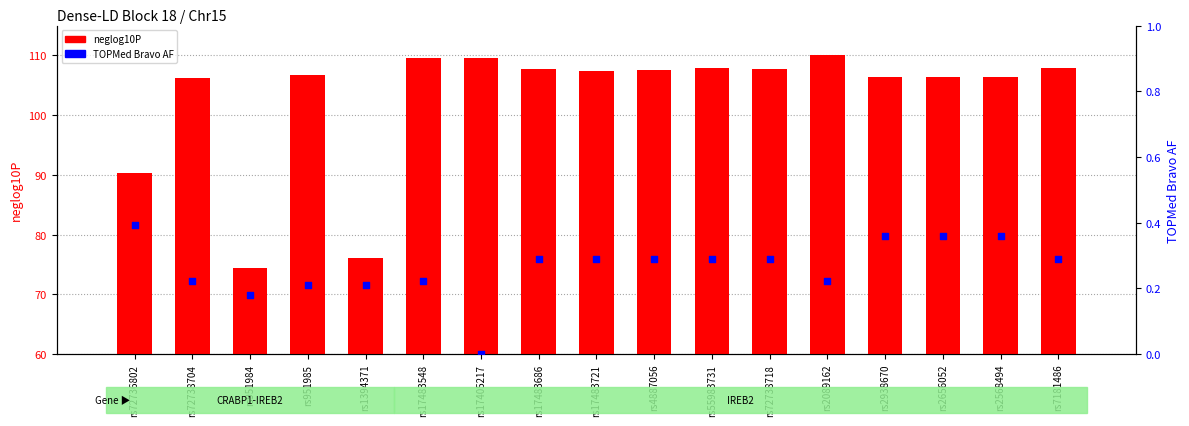

Which series has the largest Y range (max minus min)?

neglog10P